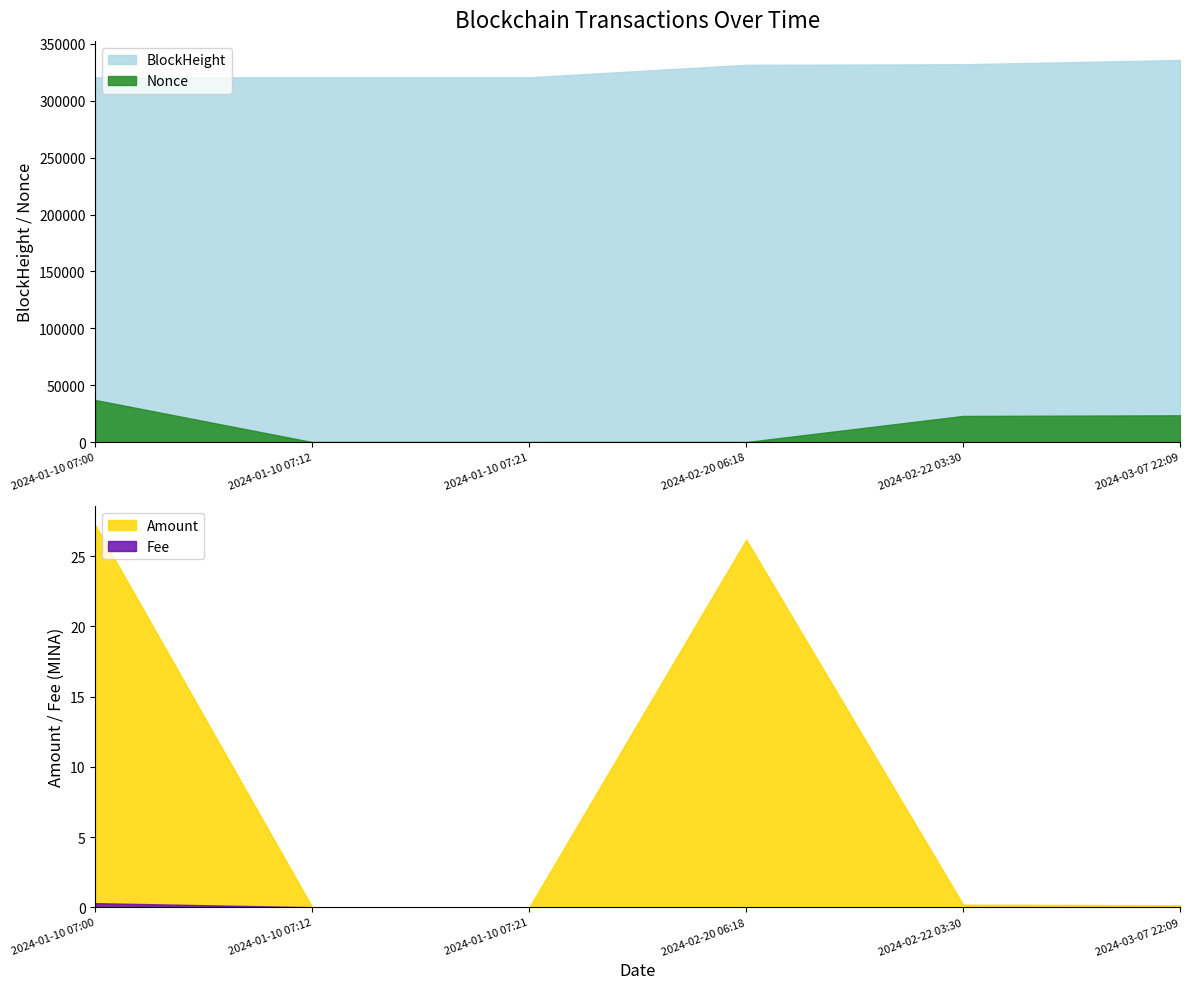

What is the sum of the BlockHeight values at 2024-02-20 06:18 and 2024-01-10 07:12?

652339